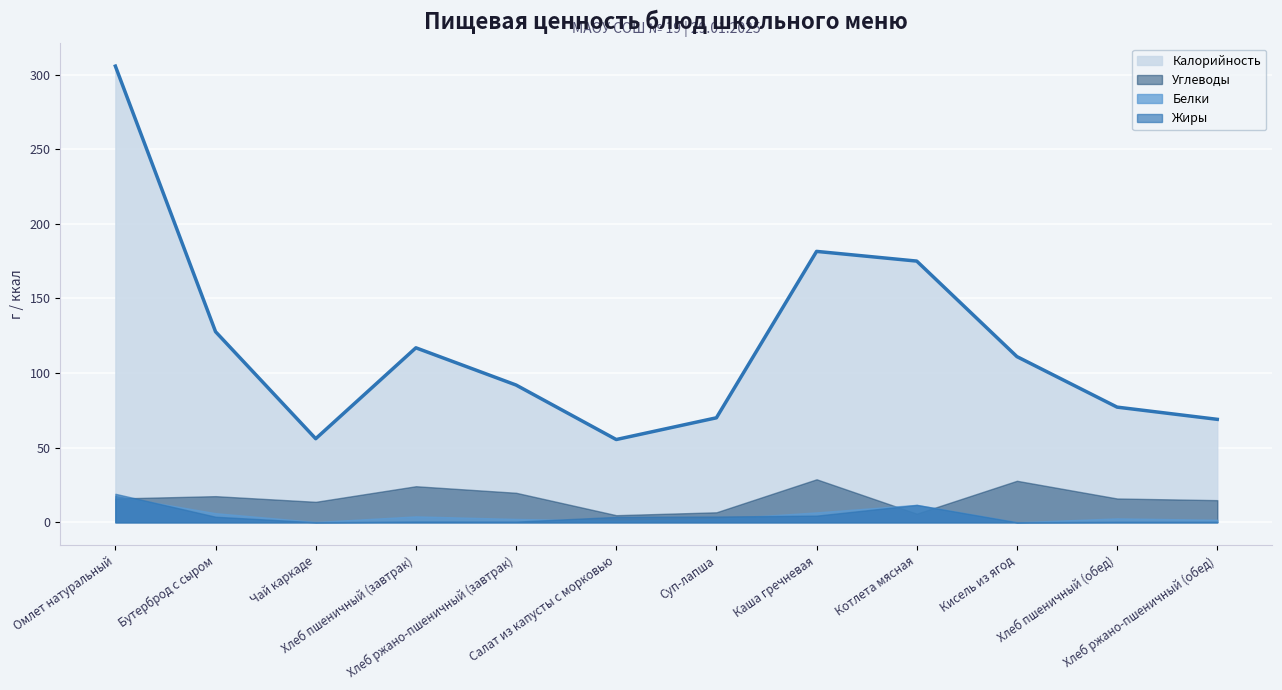

What is the label of the 6th point from the left?

Салат из капусты с морковью